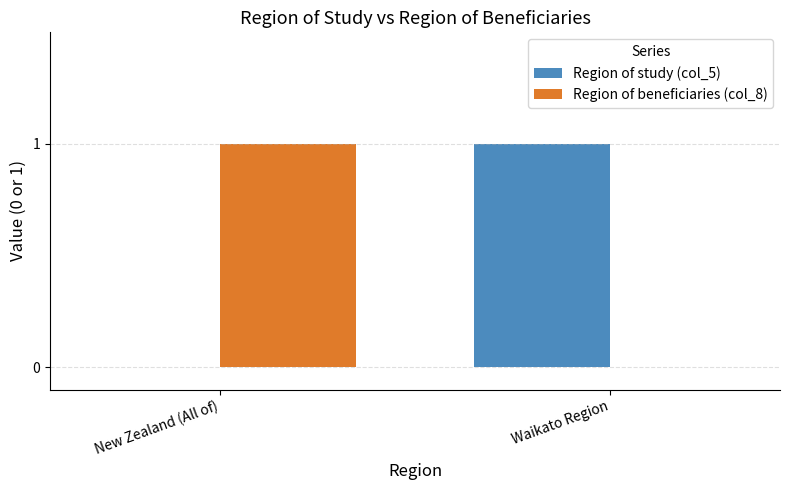

Reading right to left, what are all the values shown in this chart?

Region of study (col_5): 1	0
Region of beneficiaries (col_8): 0	1